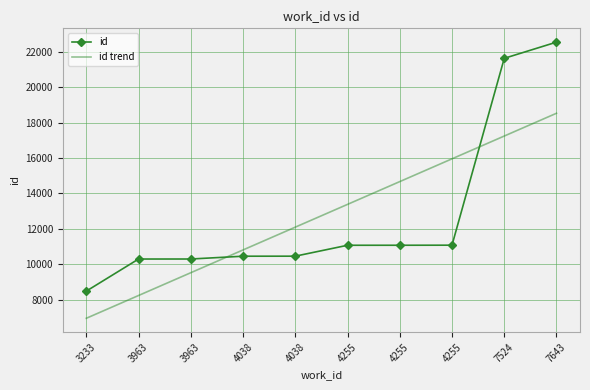

List the series in order of their peak value, lowest first.

id trend, id